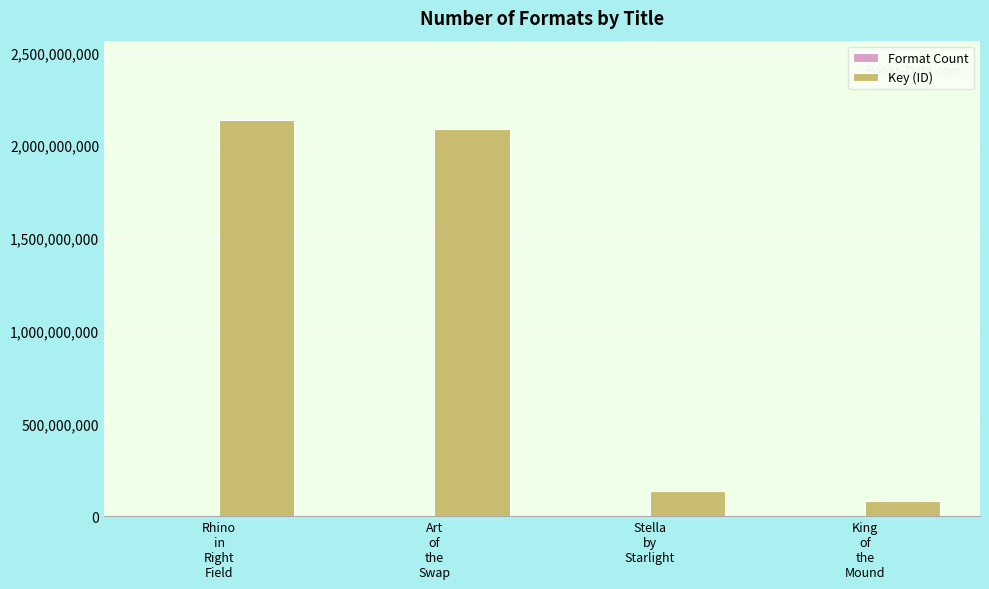

What is the greatest value displayed?

2135991761